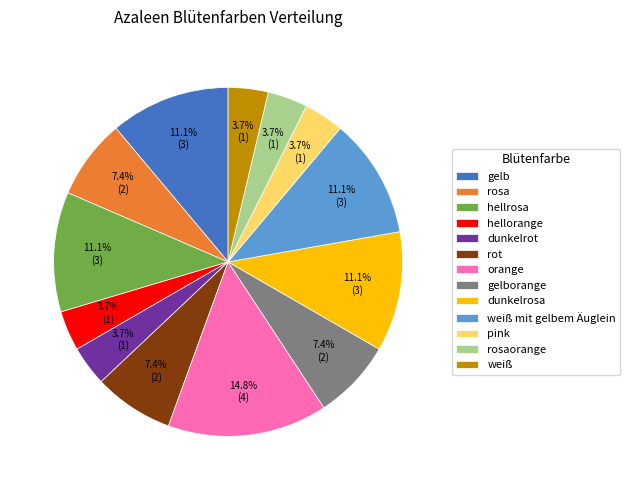

What is the ratio of the value at gelborange to the value at hellrosa?

0.7